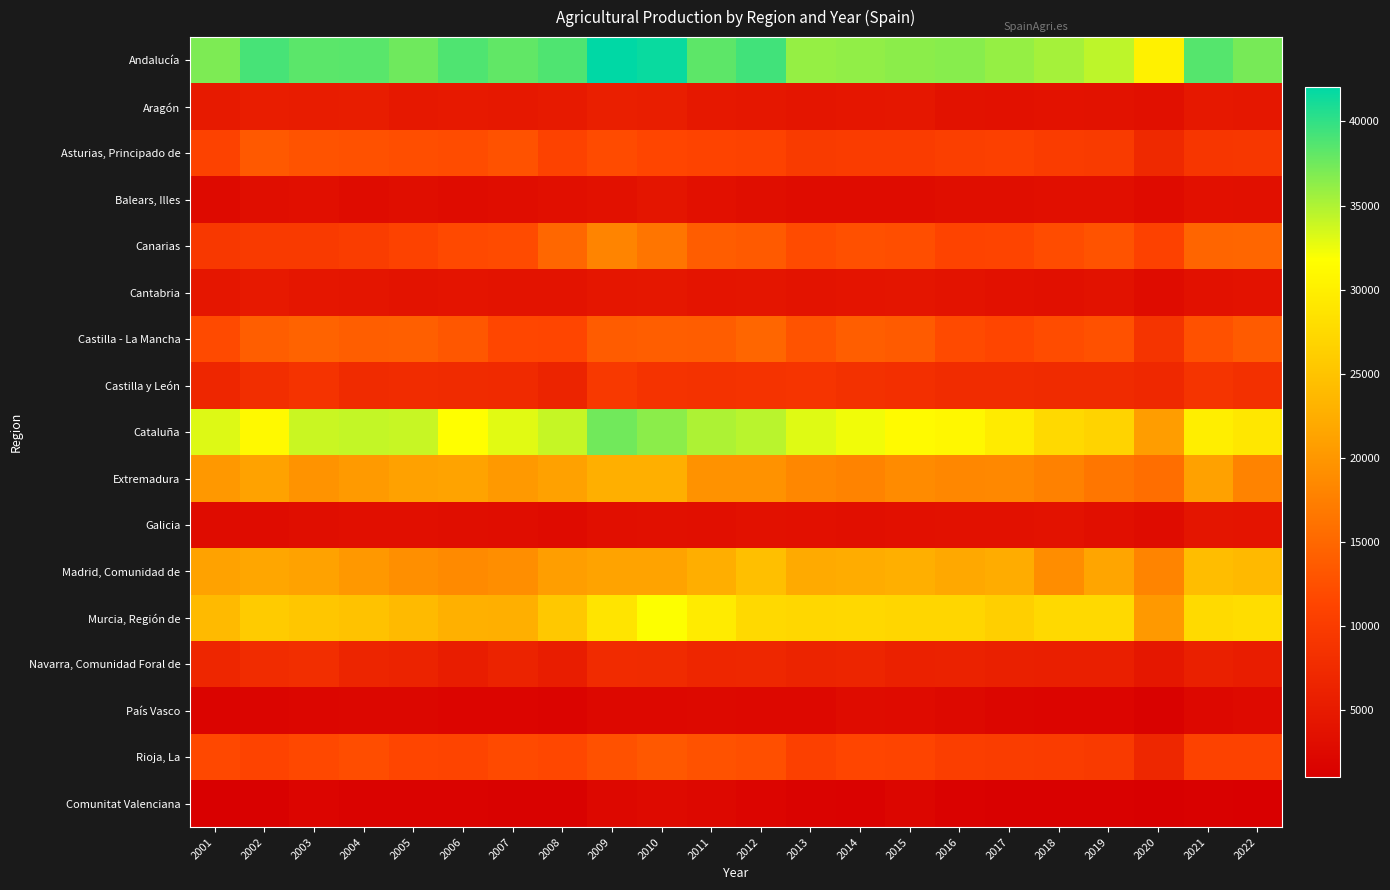

What is the greatest value displayed?

42036